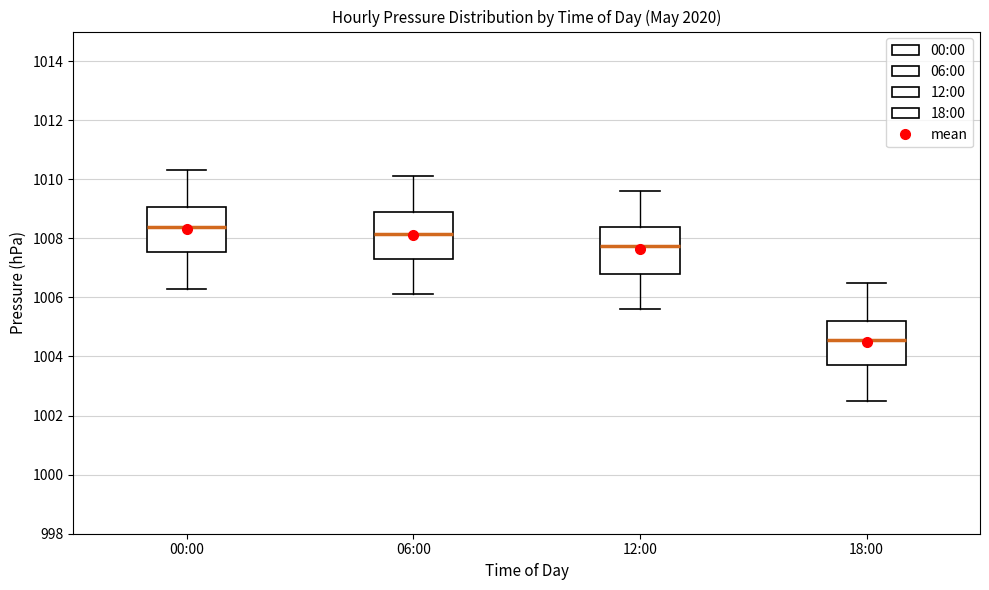

Which box's median line is the highest?

00:00